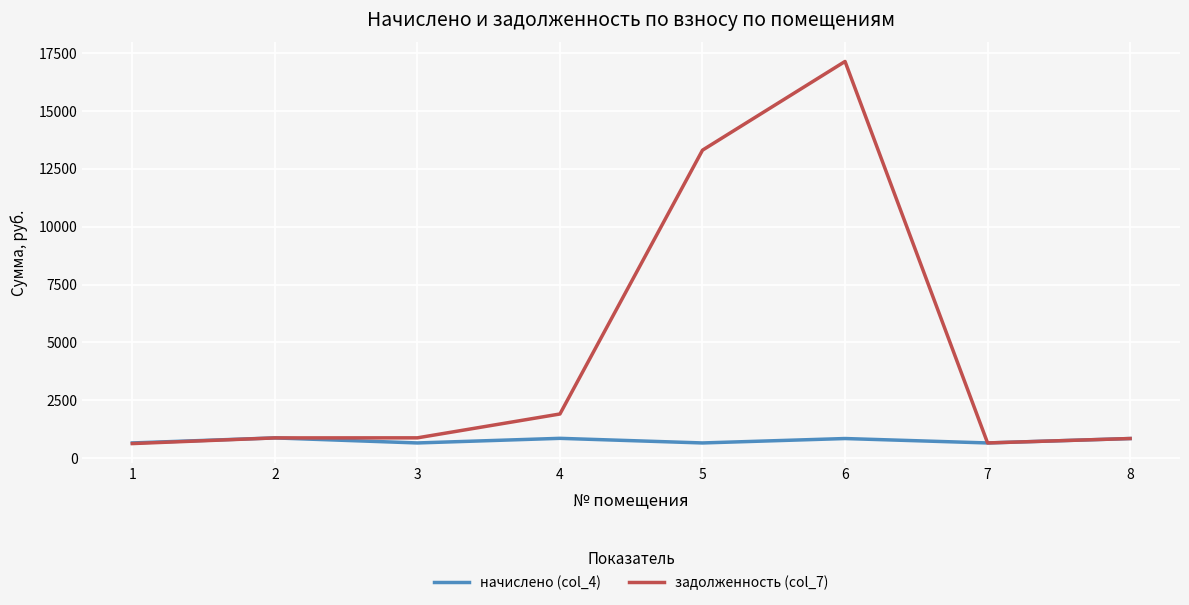

What is the greatest value displayed?

17126.7